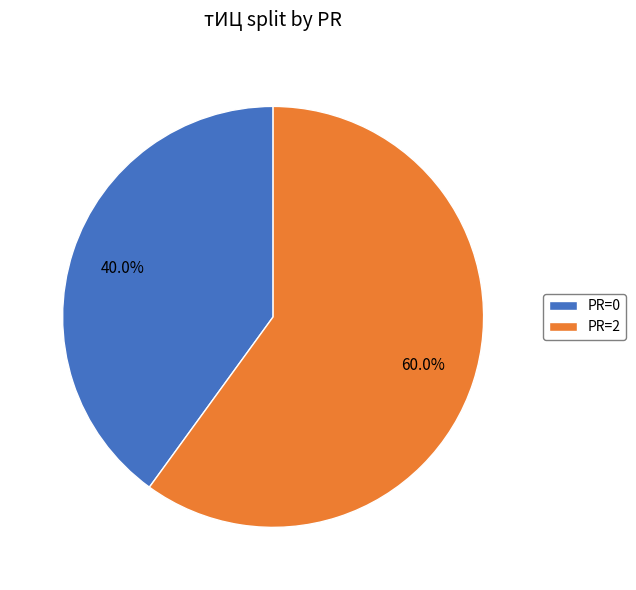

Which category has the smallest portion of the pie?

PR=0